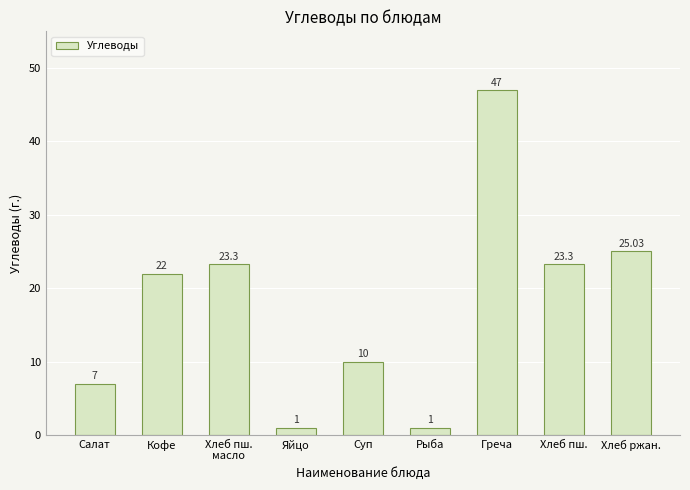

What is the value of the 1st bar from the left?

7.0